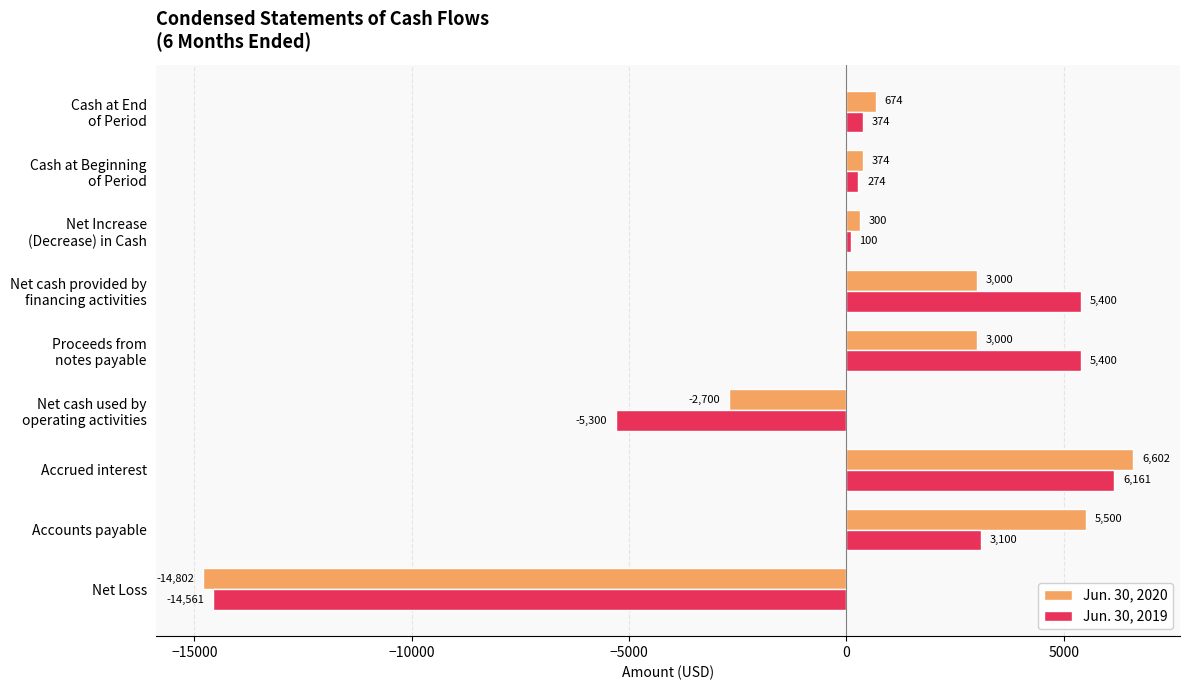

What is the total value across all series at Accounts payable?

8600